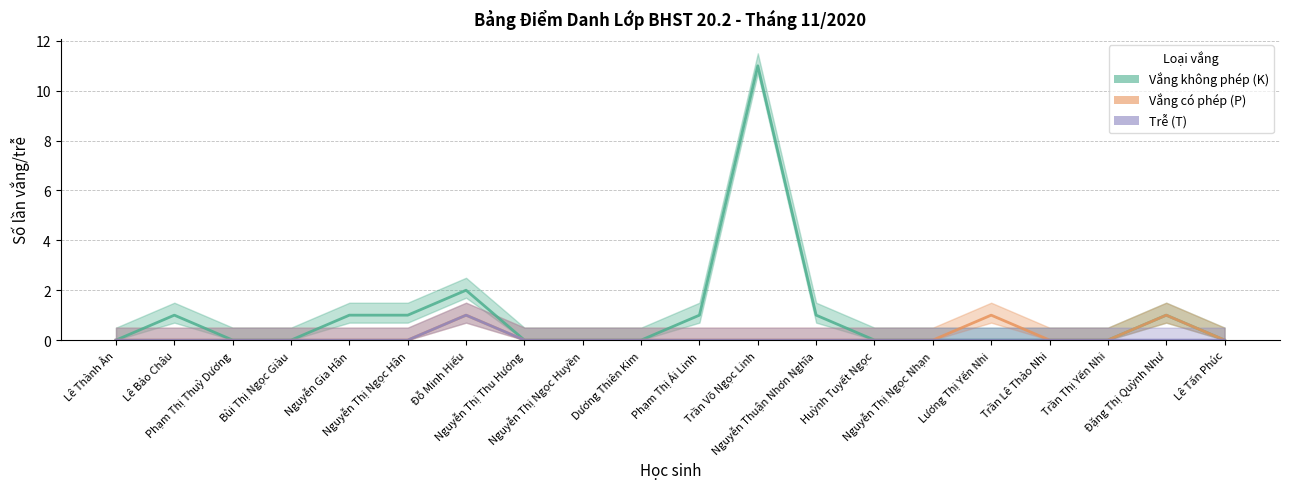

What is the average value of the Vắng không phép (K) series?

1